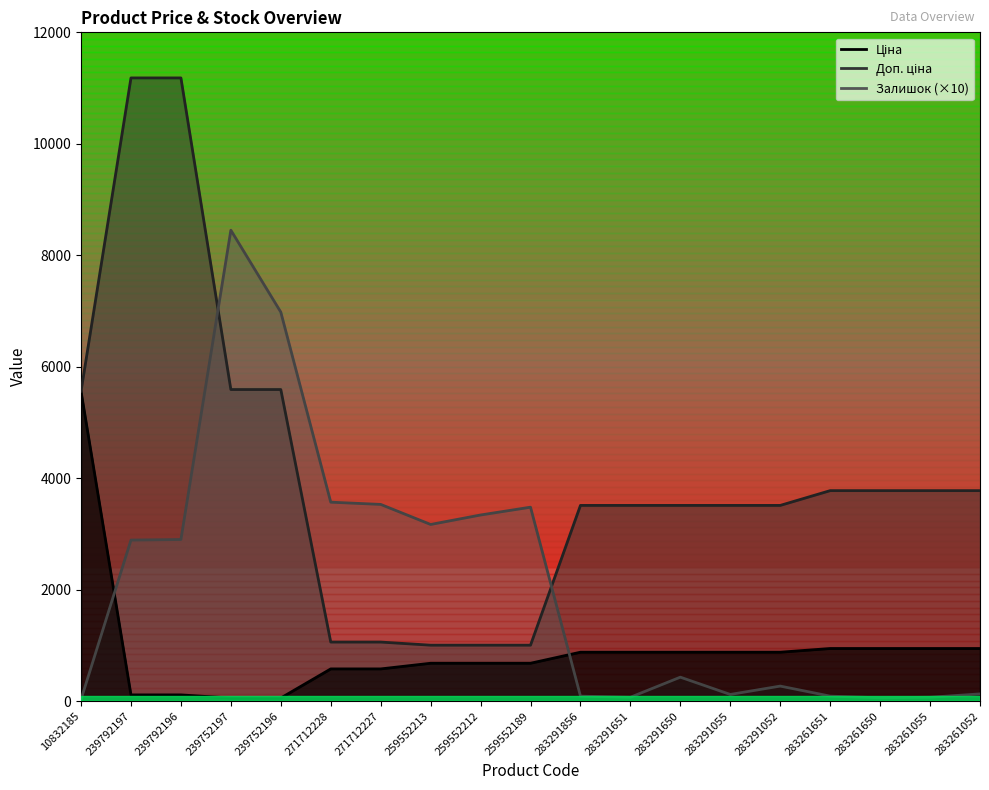

How many values in the Залишок series exceed 430?

9